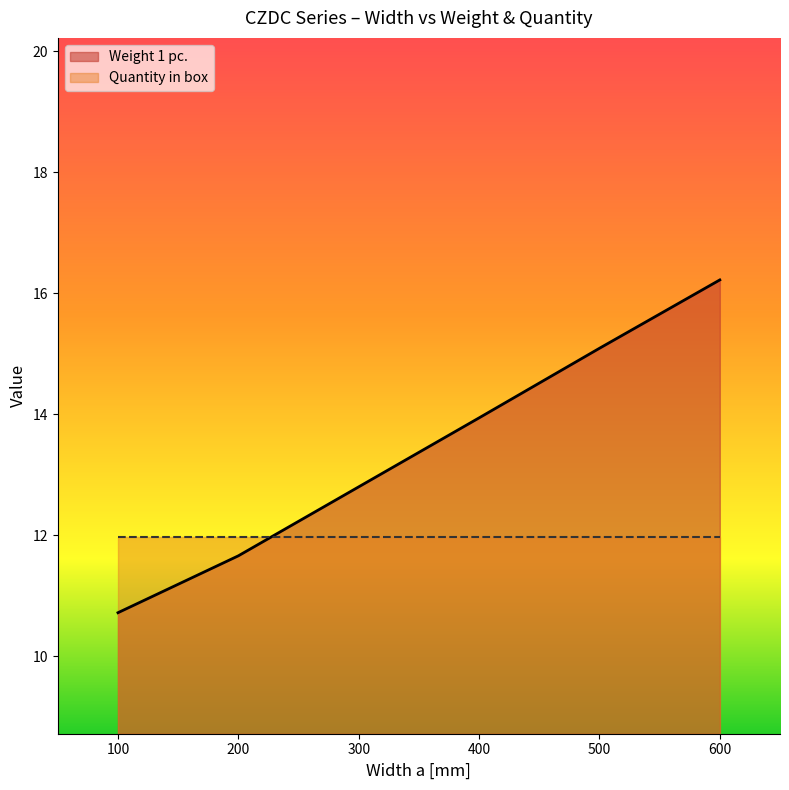

How many data points are less than 13?

3